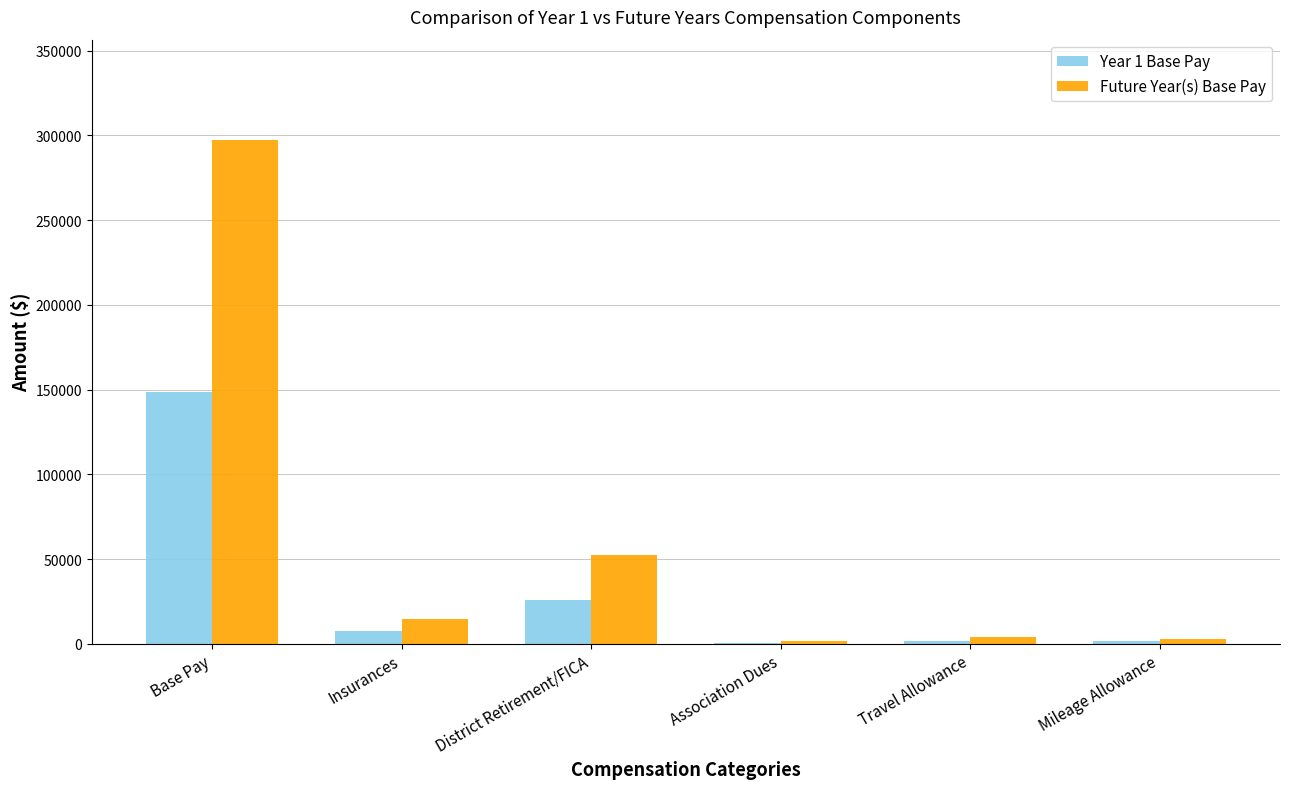

Which series has the largest total across all categories?

Future Year(s) Base Pay